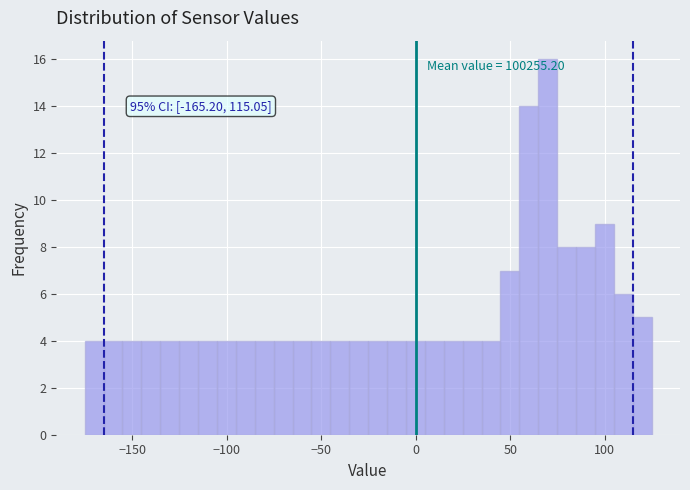

Read against the x-axis, roughly where is the centre of the tallest bar?

70